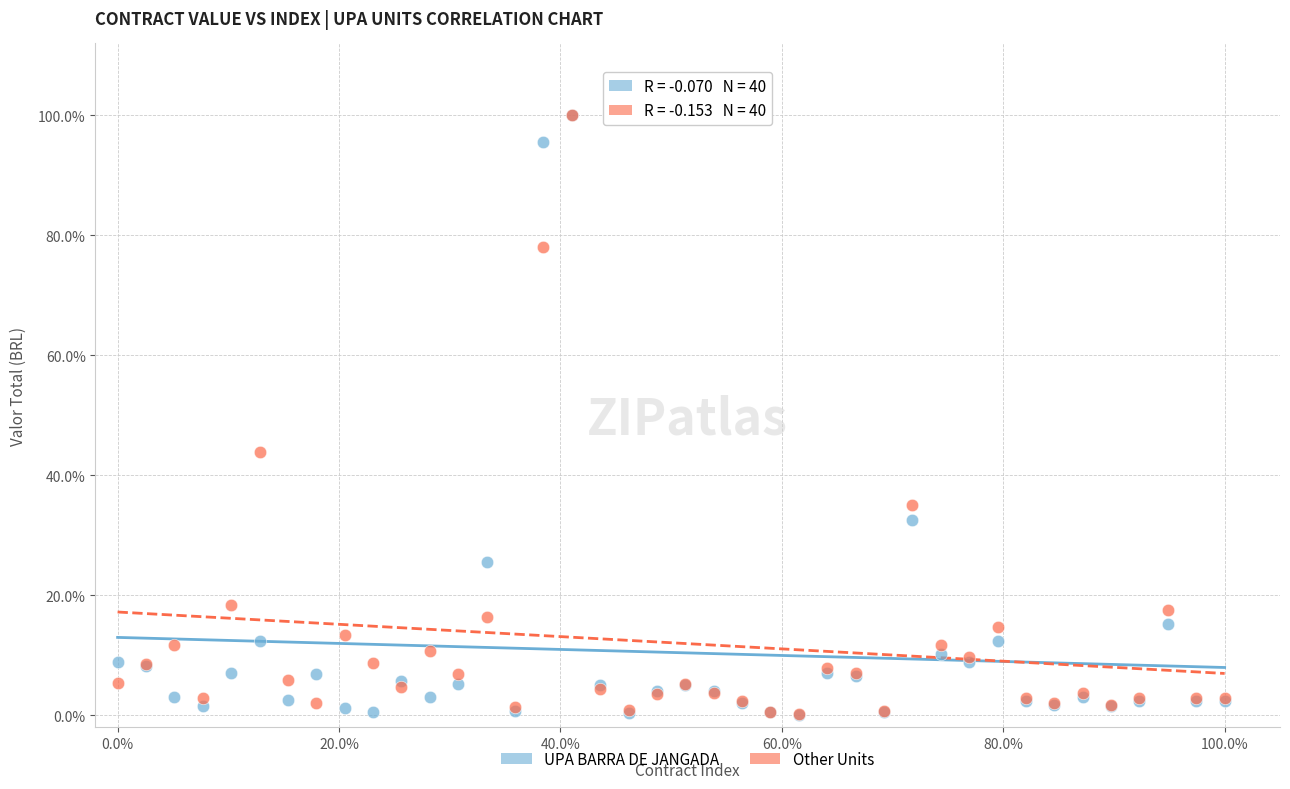

What are all the series names shown in the legend?

UPA BARRA DE JANGADA, Other Units